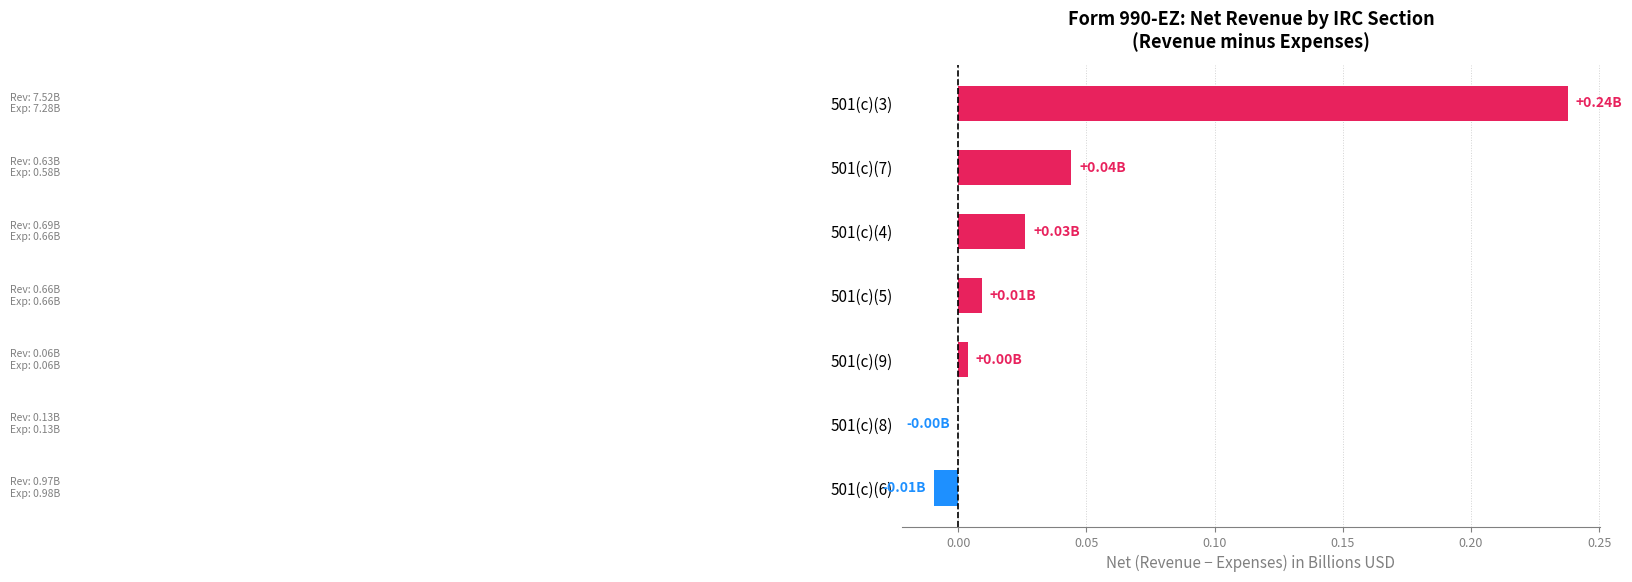

How many distinct data groups are displayed?

1